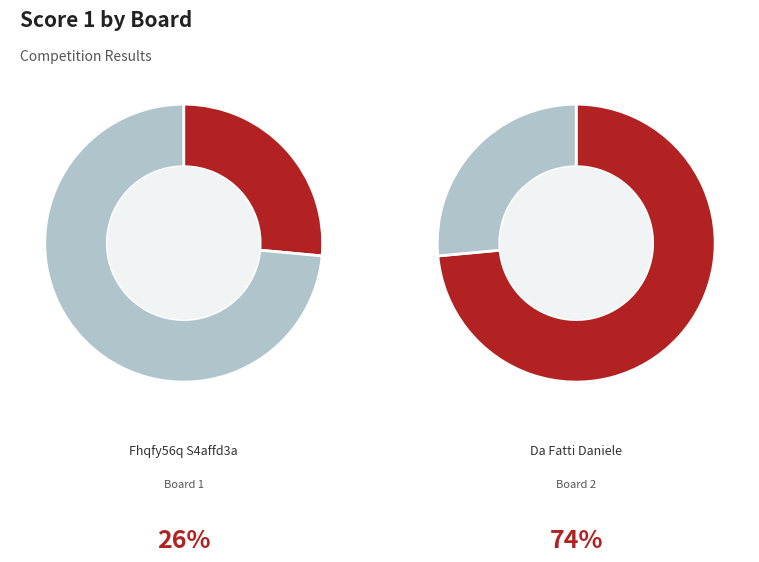

The 2 slice represents 63% of the pie. True or false?

False